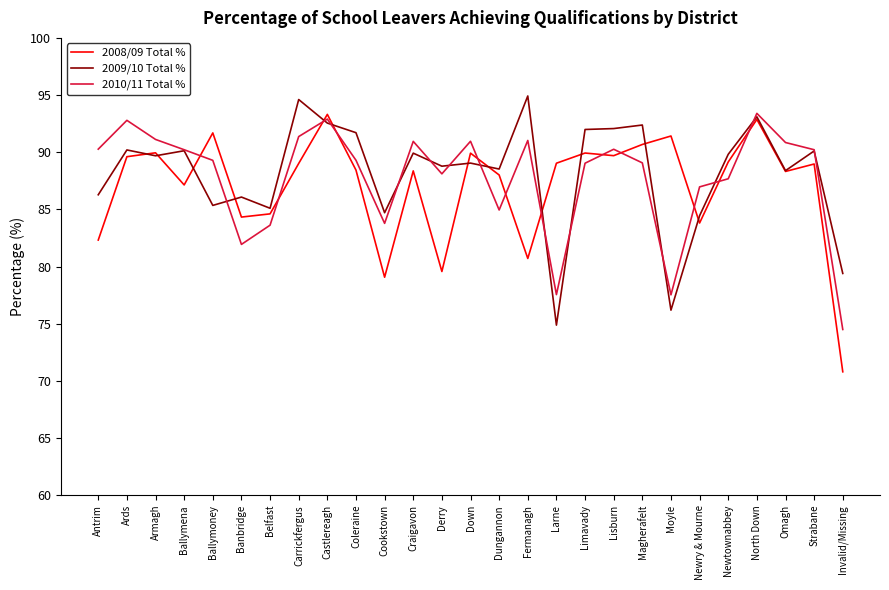

How many distinct data groups are displayed?

3